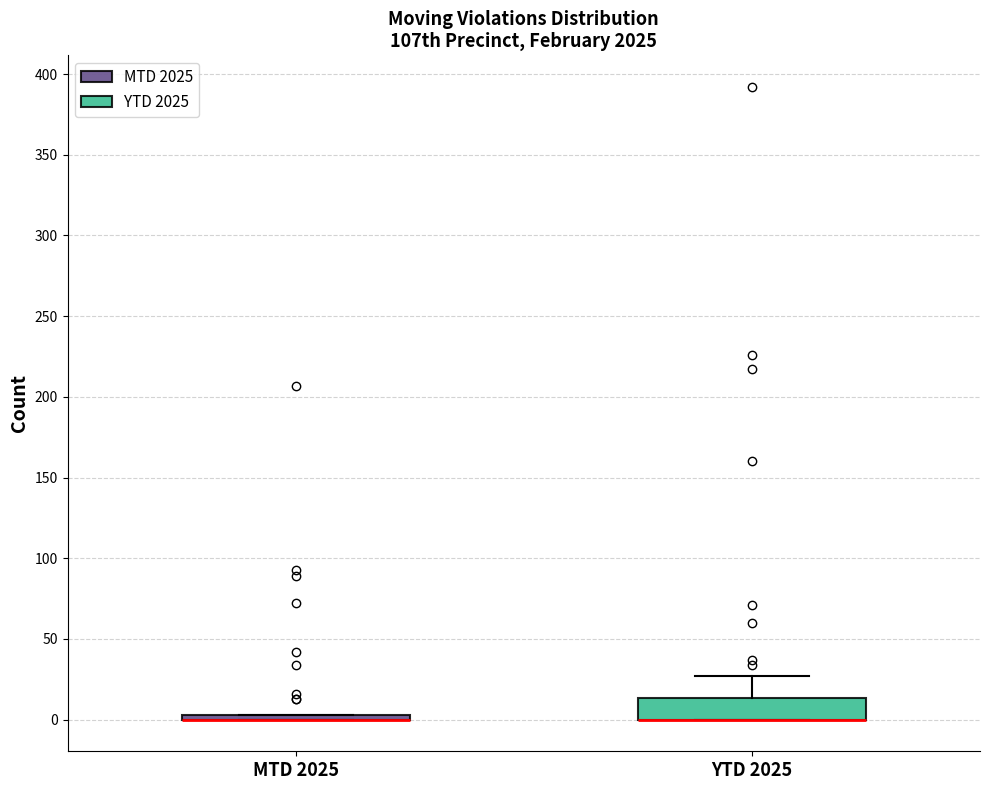

Which box is the tallest, from its lower edge to its upper edge?

YTD 2025